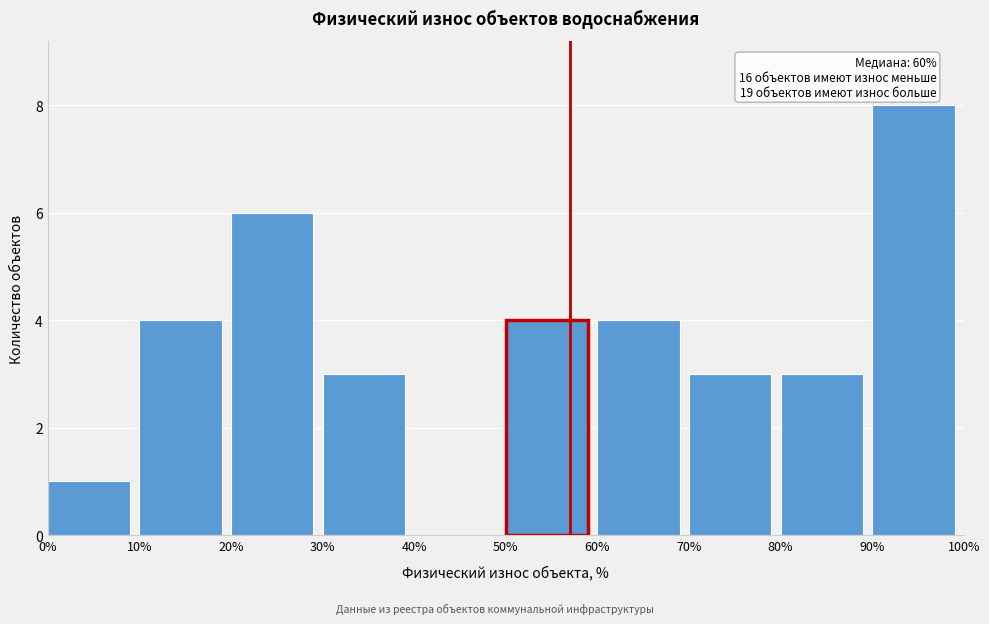

Over which range of the x-axis is the bar tallest?

90% to 100%